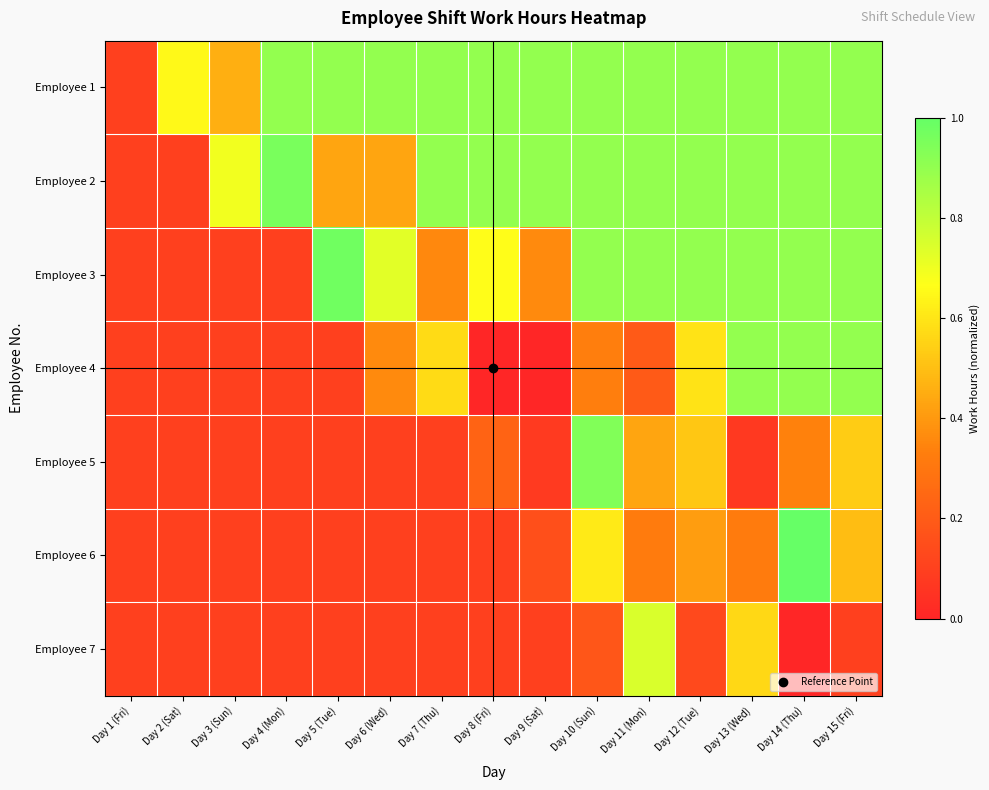

Between Day 1 (Fri) and Day 12 (Tue), which series saw the biggest shift?

Employee 1